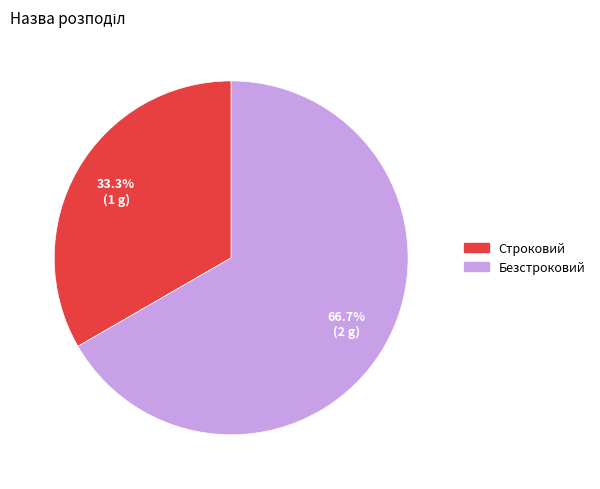

Is it true that Строковий is 46% of the pie?

False